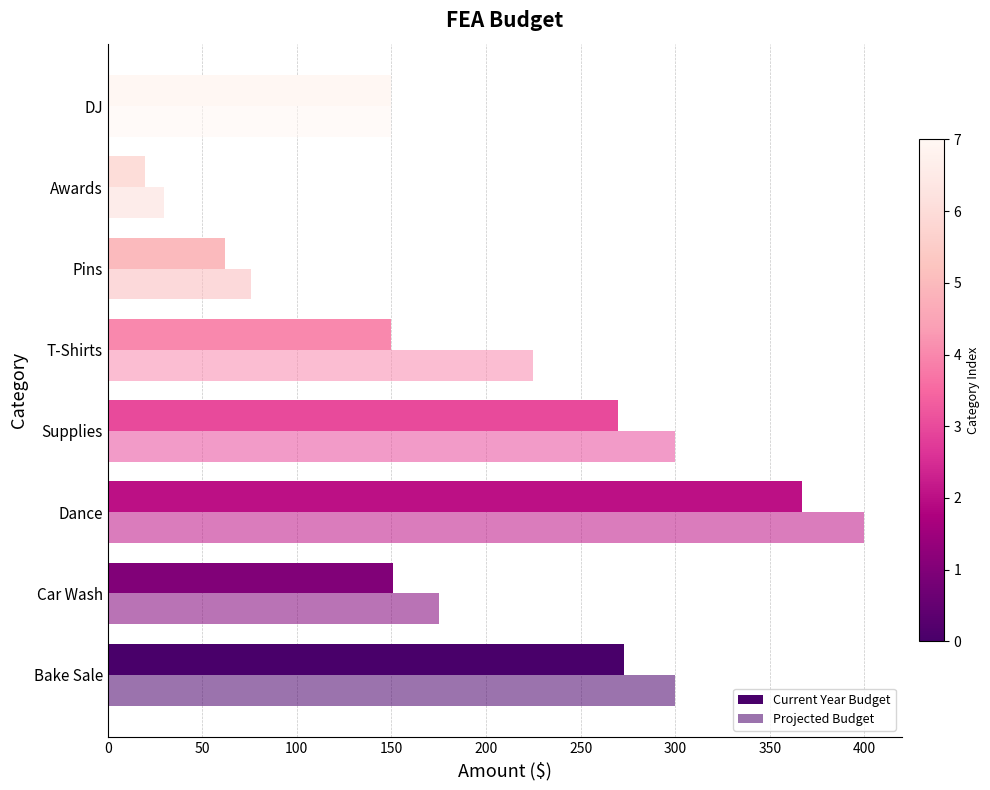

How many categories are shown in the chart?

8